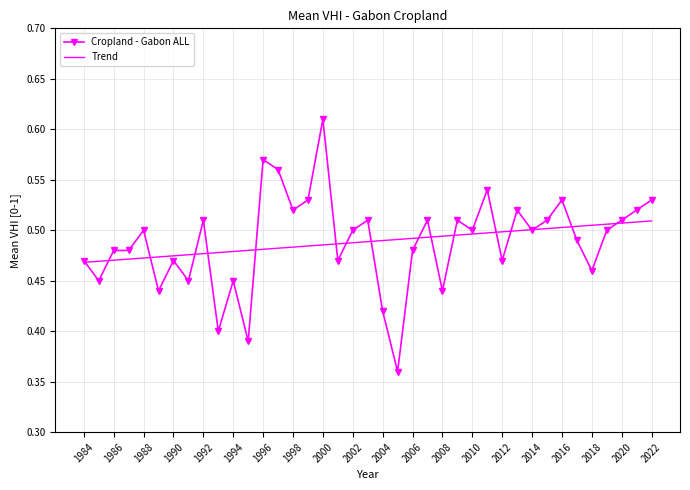

Which series has the widest spread of values?

Cropland - Gabon ALL